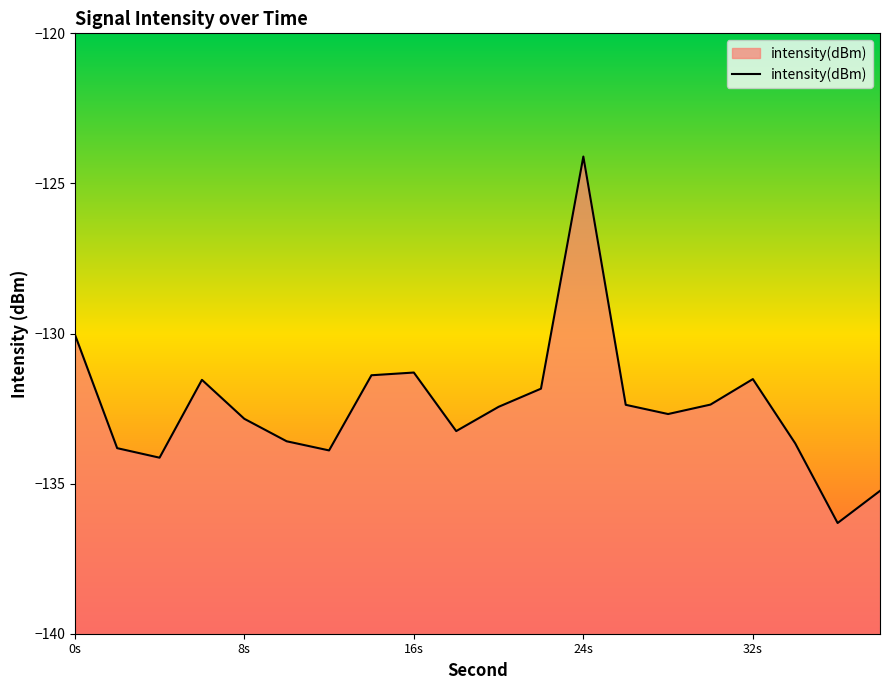

The value at 24s is -124.1. True or false?

True